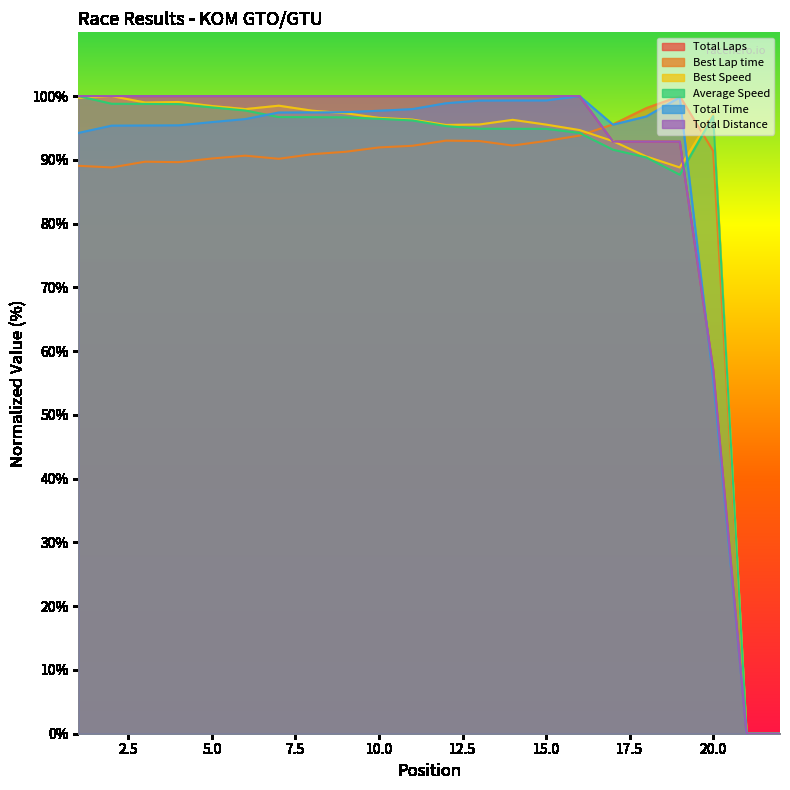

What is the greatest value displayed?

100.0